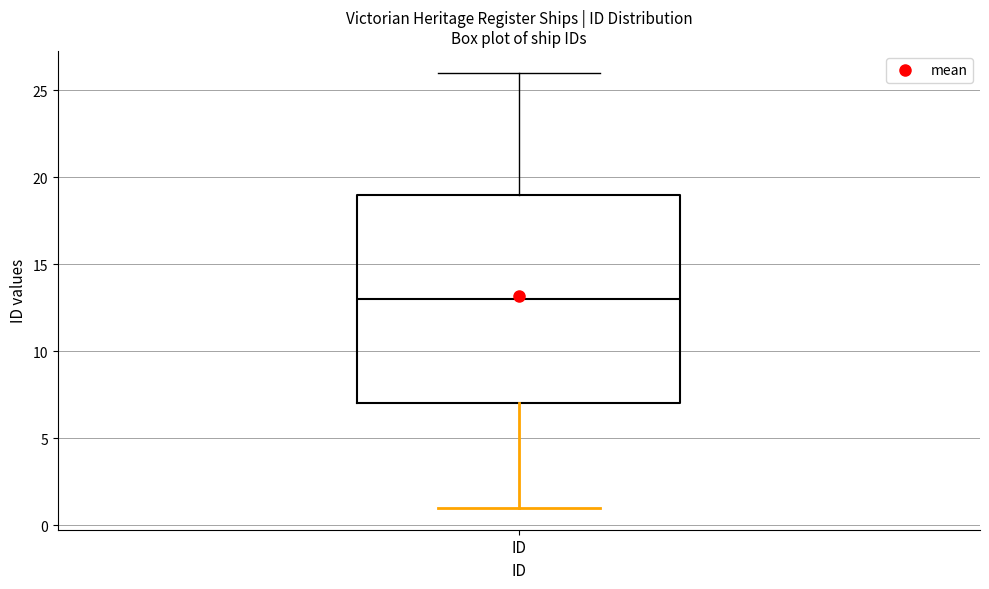

Read this box plot against the y-axis: the position of the median line, the range covered by the box, and the ends of both whiskers. The values are not printed on the chart, so give them approximately, as read against the axis.

median 13, box 7 to 19, whiskers 1 to 26